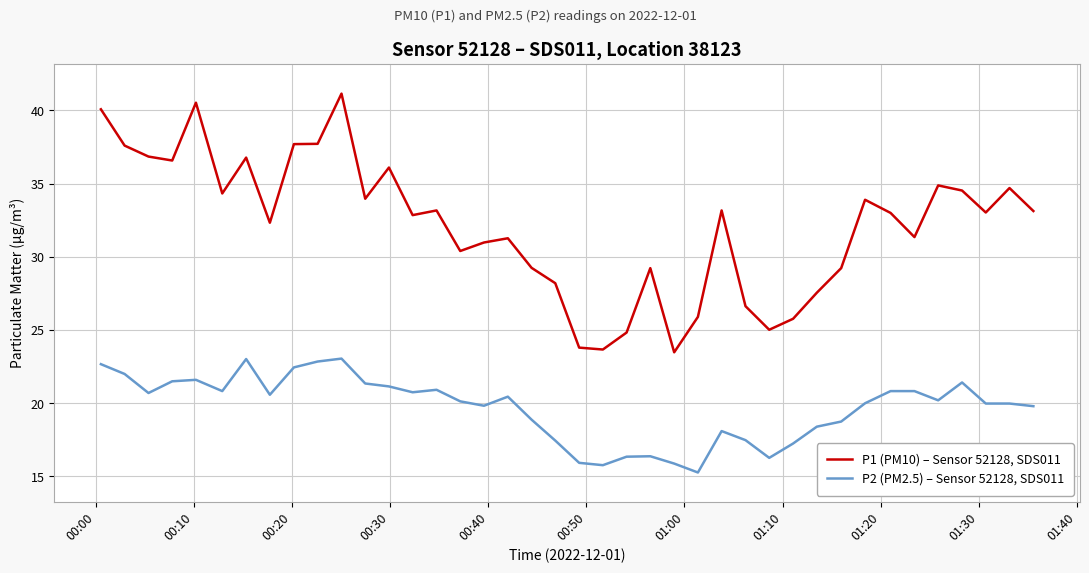

What is the average value of the P1 (PM10) – Sensor 52128, SDS011 series?

32.1